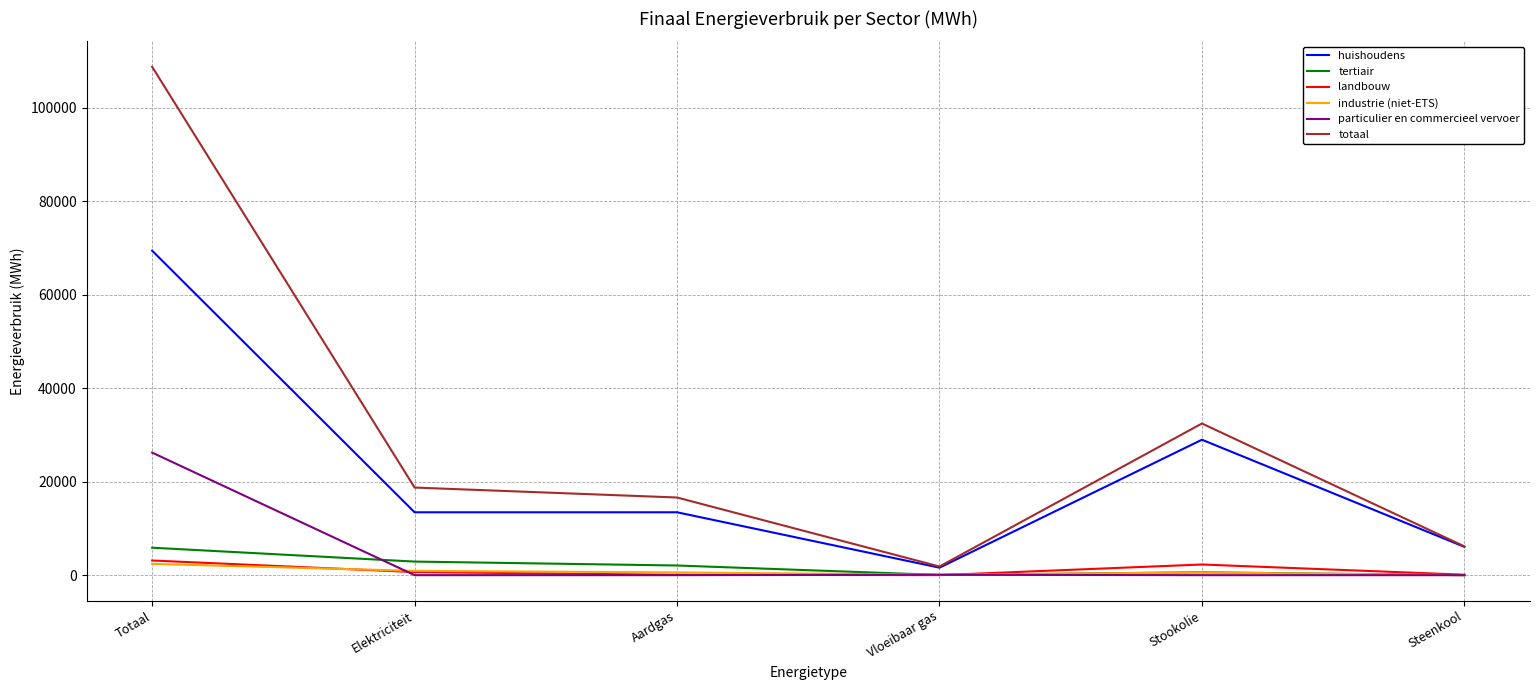

Rank the categories by totaal value from highest to lowest.

Totaal, Stookolie, Elektriciteit, Aardgas, Steenkool, Vloeibaar gas